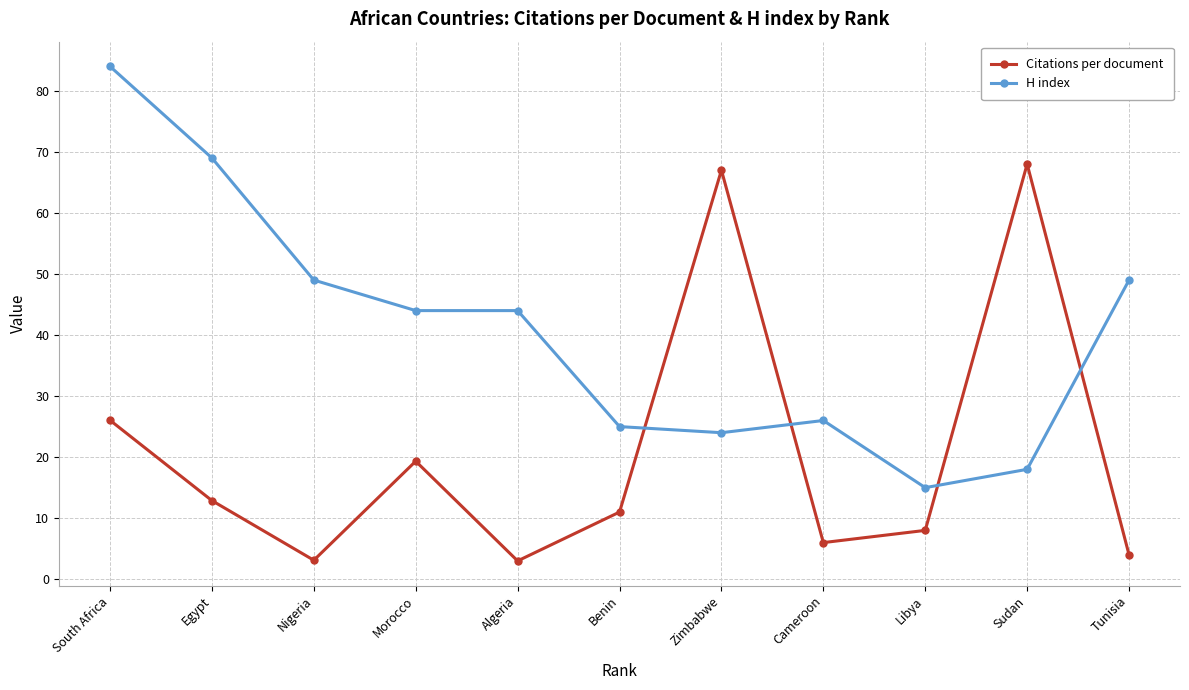

What is the value of the Citations per document point at the 3rd from the left?

3.1